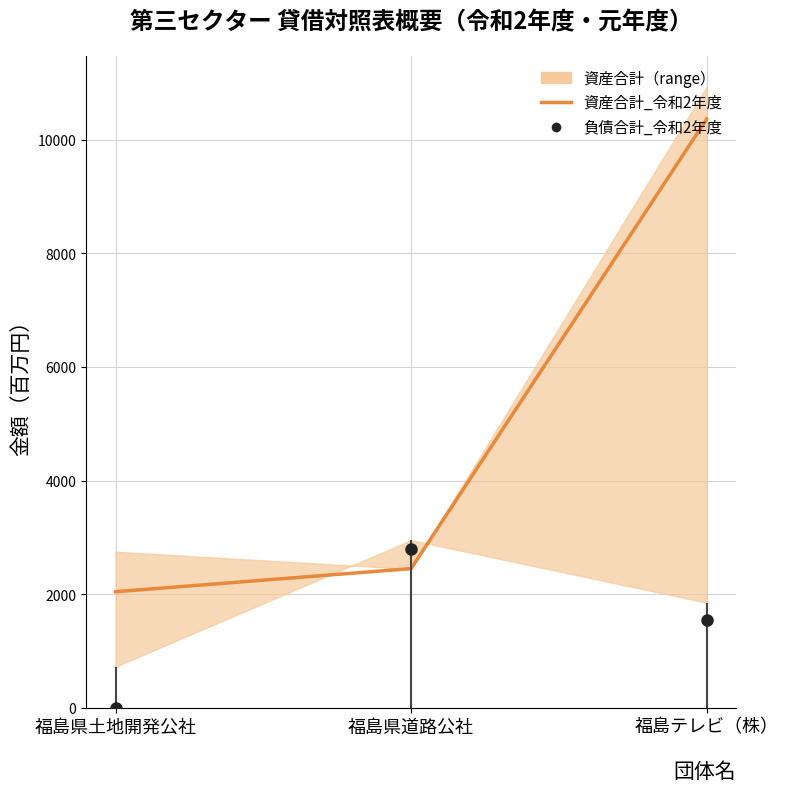

List the labels in order of value, smallest first.

福島県土地開発公社, 福島県道路公社, 福島テレビ（株）